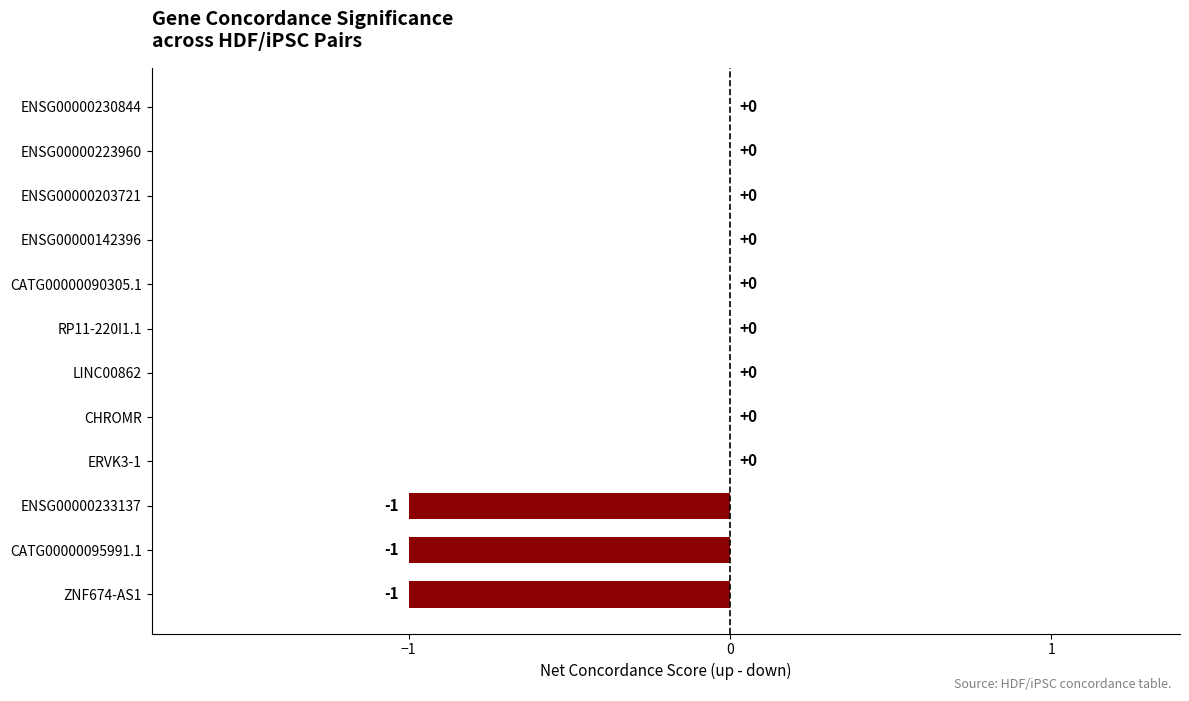

The chart shows a value of 1 at CHROMR. True or false?

False